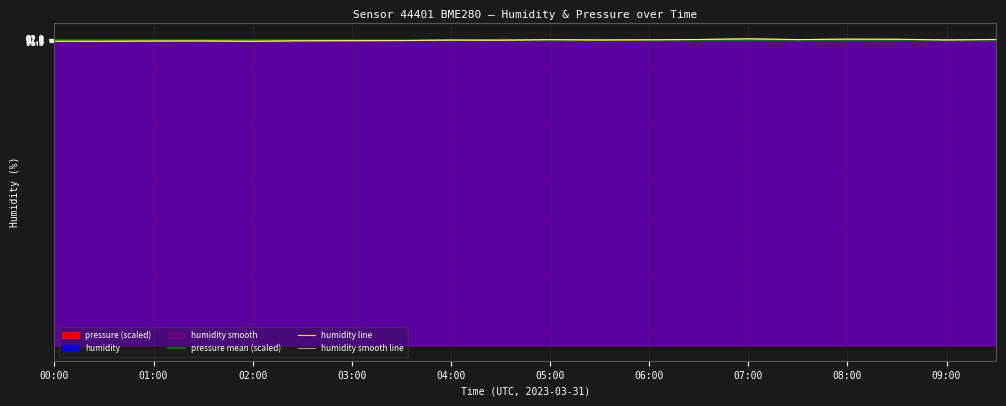

Which series has the largest range (max minus min)?

humidity line